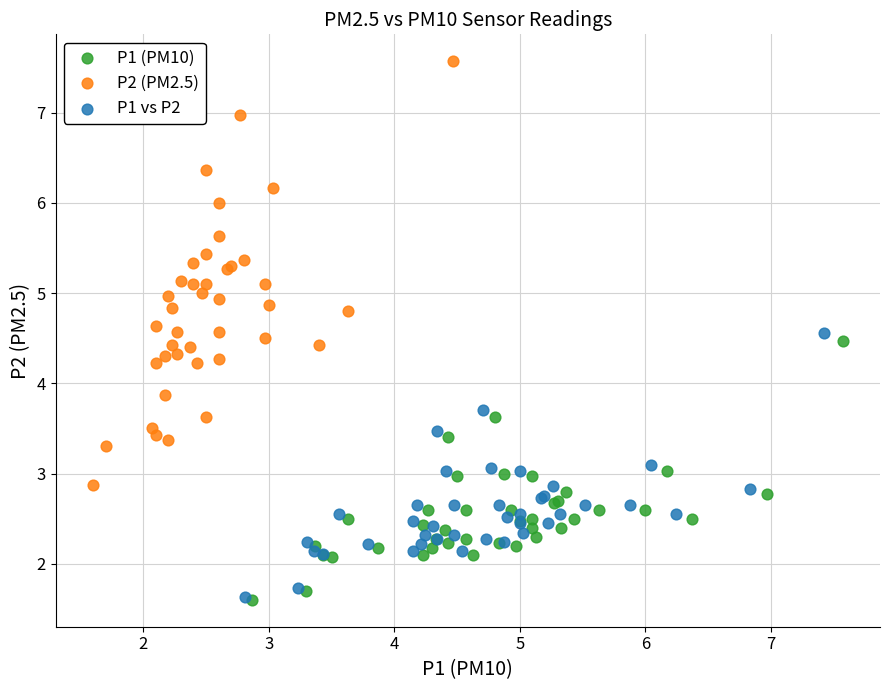

Which series has the widest spread of Y values?

P2 (PM2.5)